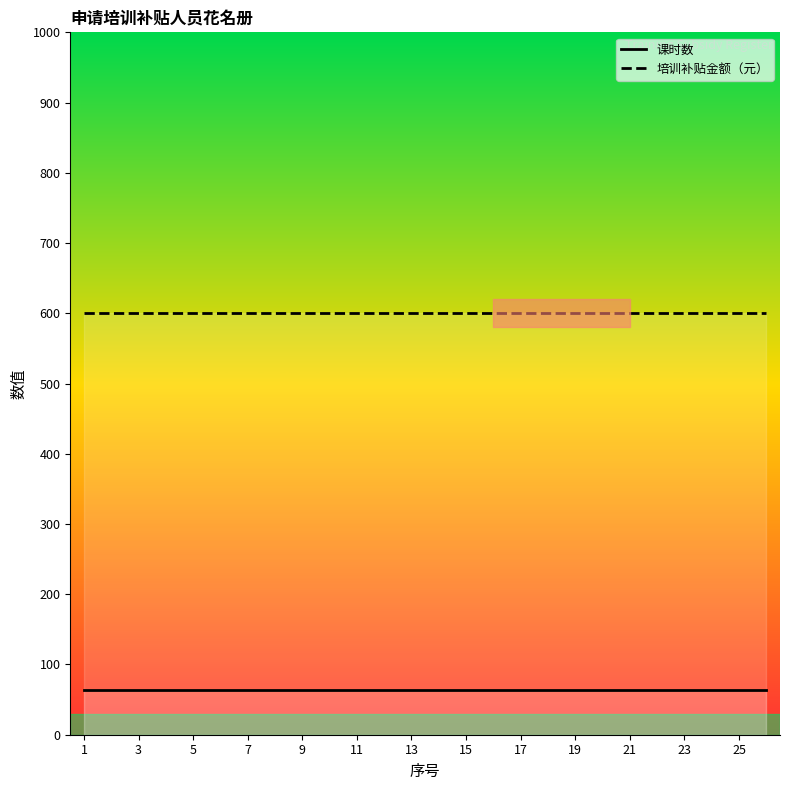

What is the maximum value shown in the chart?

600